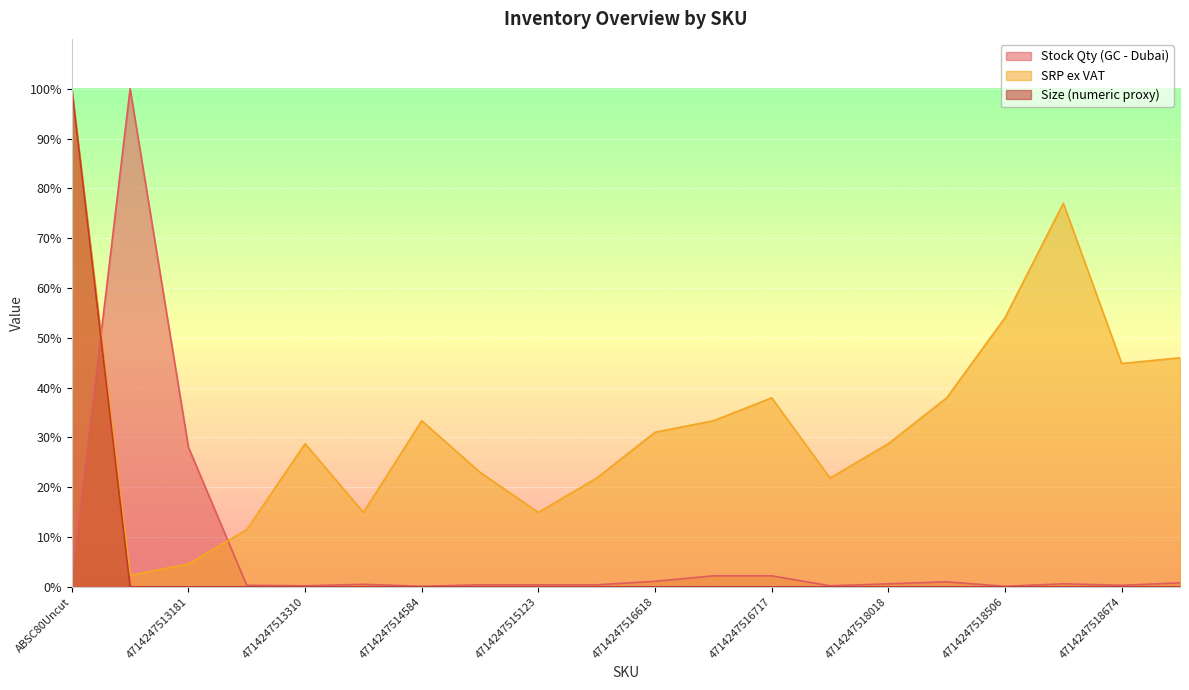

Between which two adjacent categories do Size (numeric proxy) and Stock Qty (GC - Dubai) first intersect?

ABSC80Uncut and 4714247512702